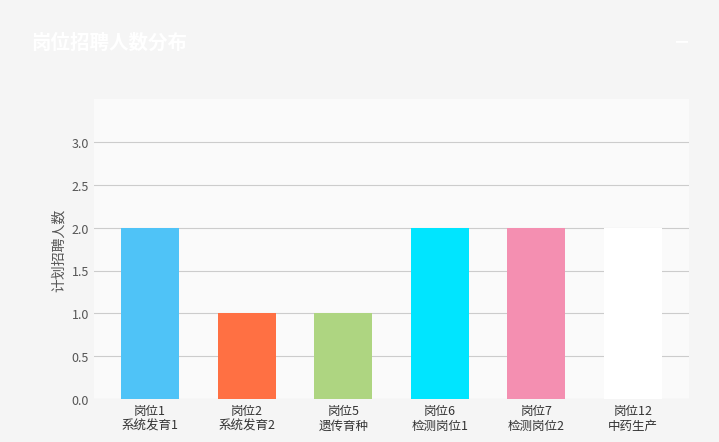

What is the sum of the values at 岗位7
检测岗位2 and 岗位12
中药生产?

4